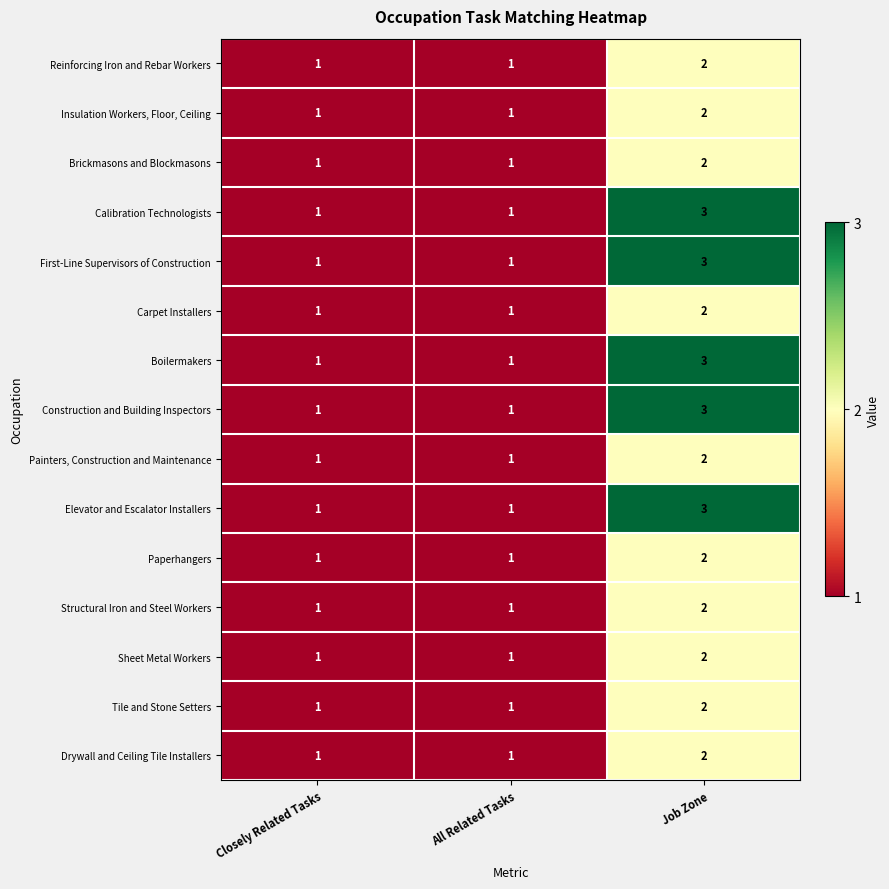

What is the total value across all series at Job Zone?

35